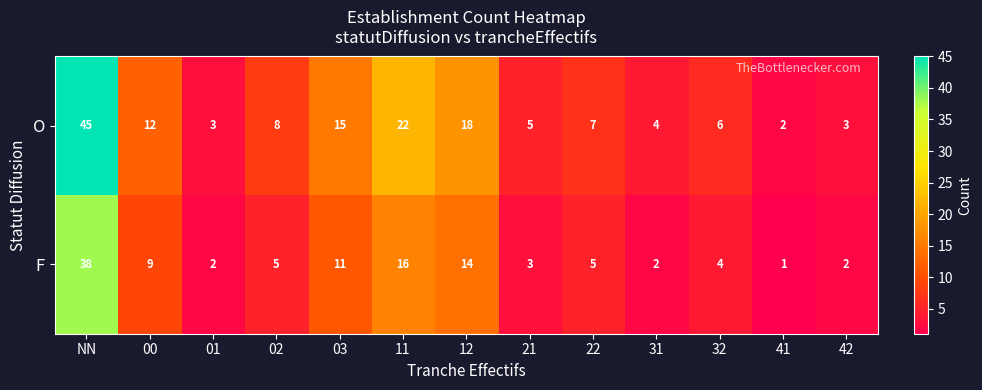

How many series are shown in this chart?

2